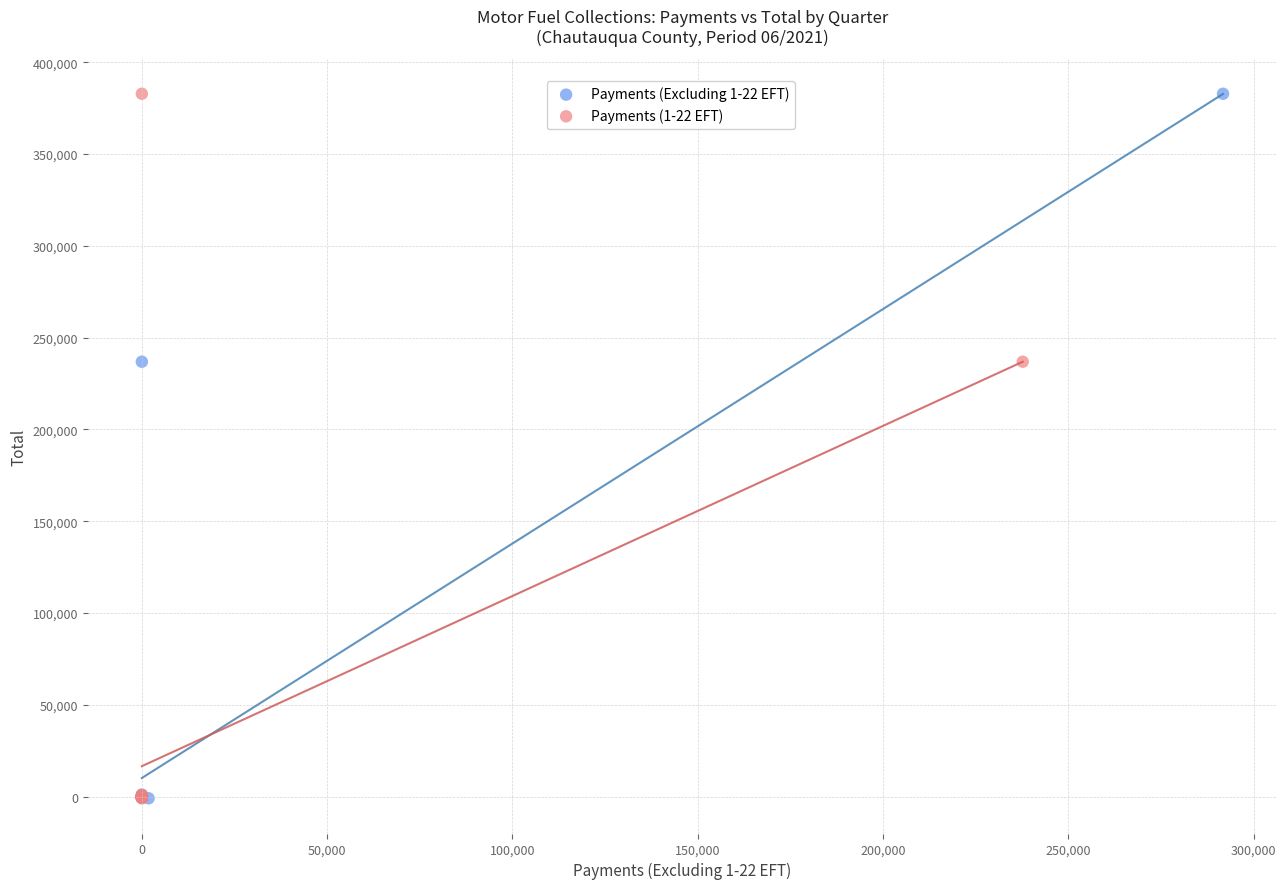

What are all the series names shown in the legend?

Payments (Excluding 1-22 EFT), Payments (1-22 EFT)